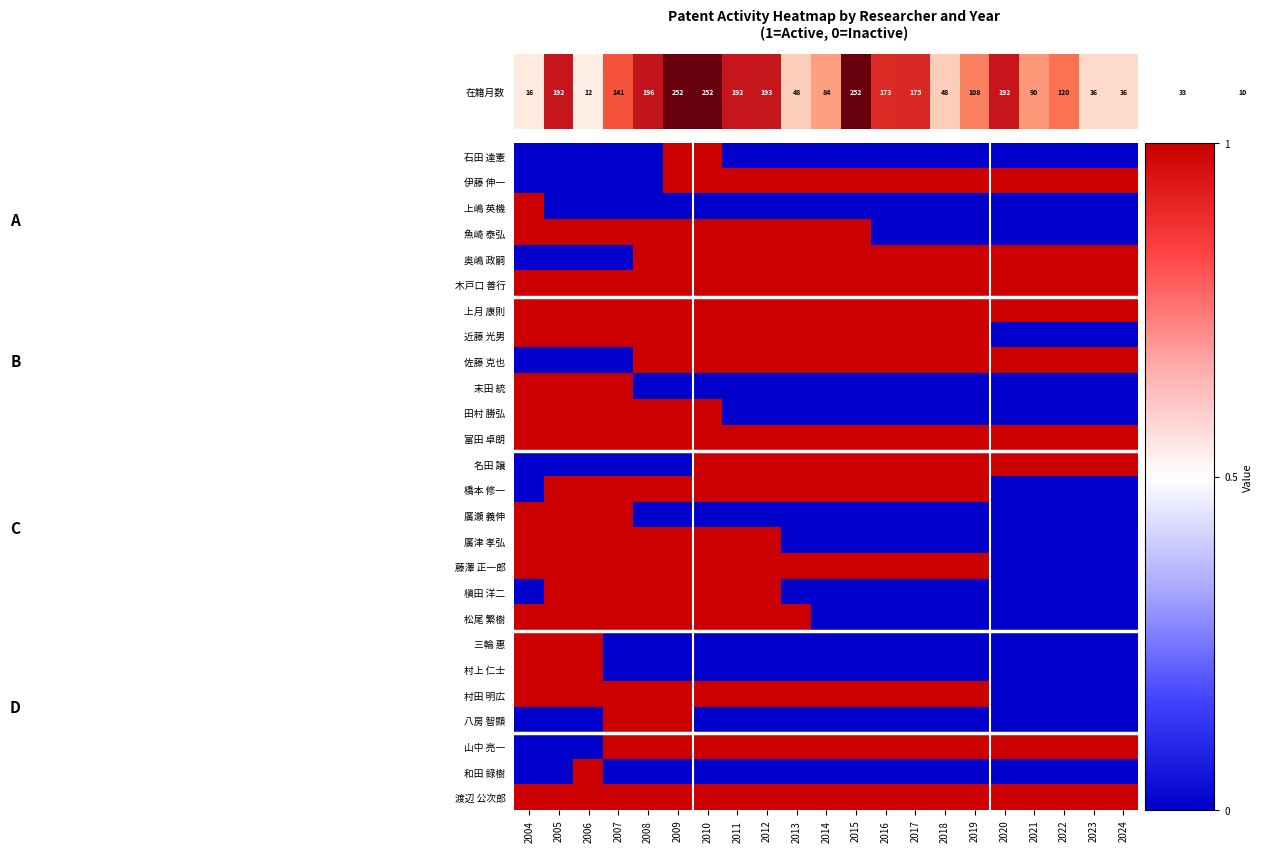

What is the maximum value shown in the chart?

1